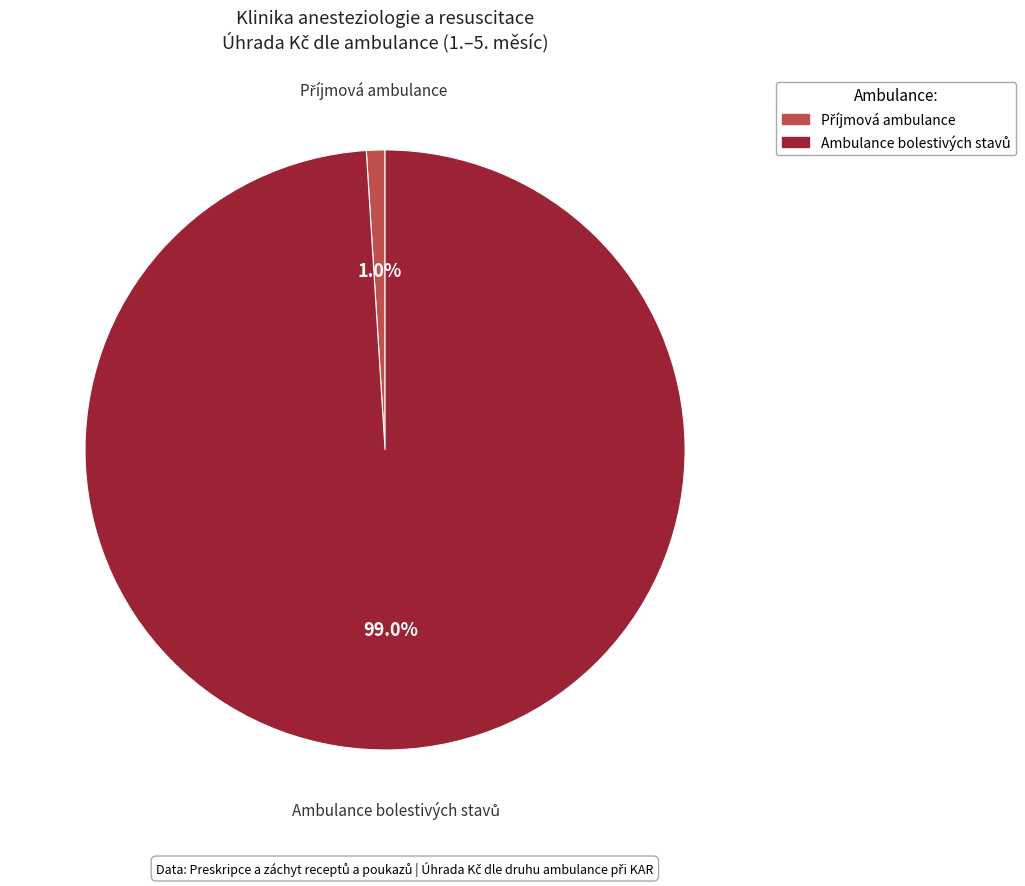

Is there any slice that represents more than half of the pie?

Yes